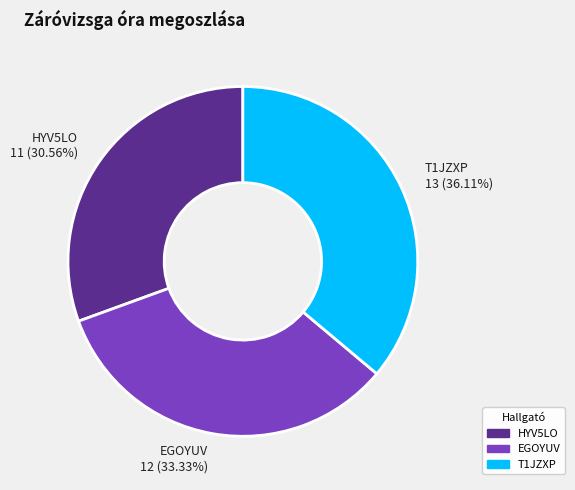

Combined, what portion of the pie is T1JZXP and HYV5LO?

66.7%